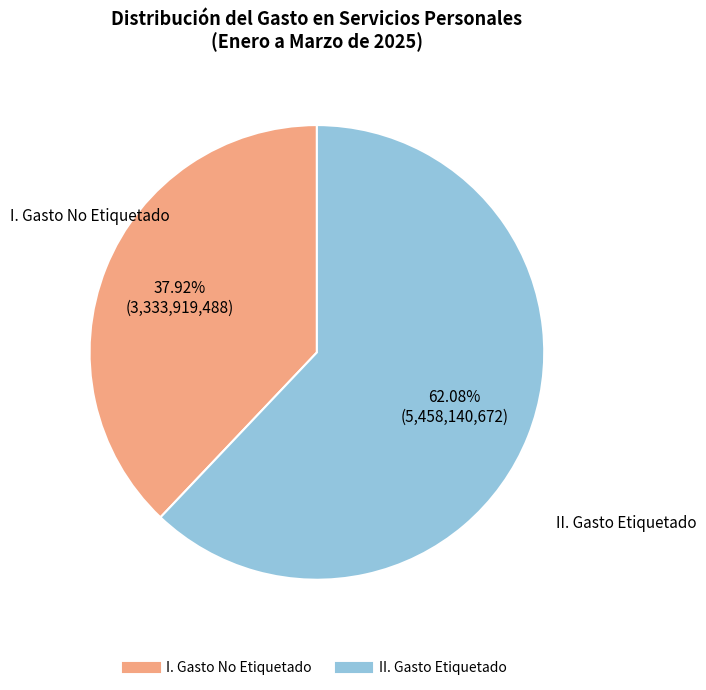

To the nearest percent, what portion does II. Gasto Etiquetado represent?

62%